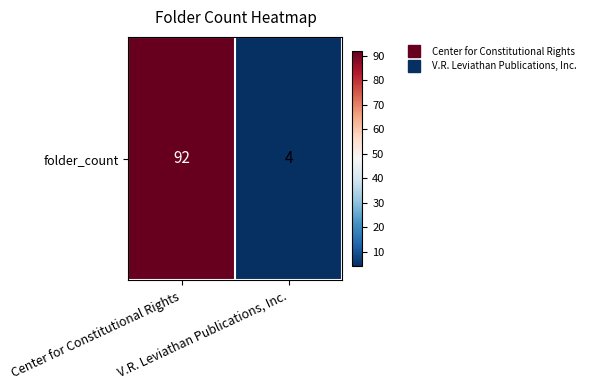

List the labels in order of value, largest first.

Center for Constitutional Rights, V.R. Leviathan Publications, Inc.